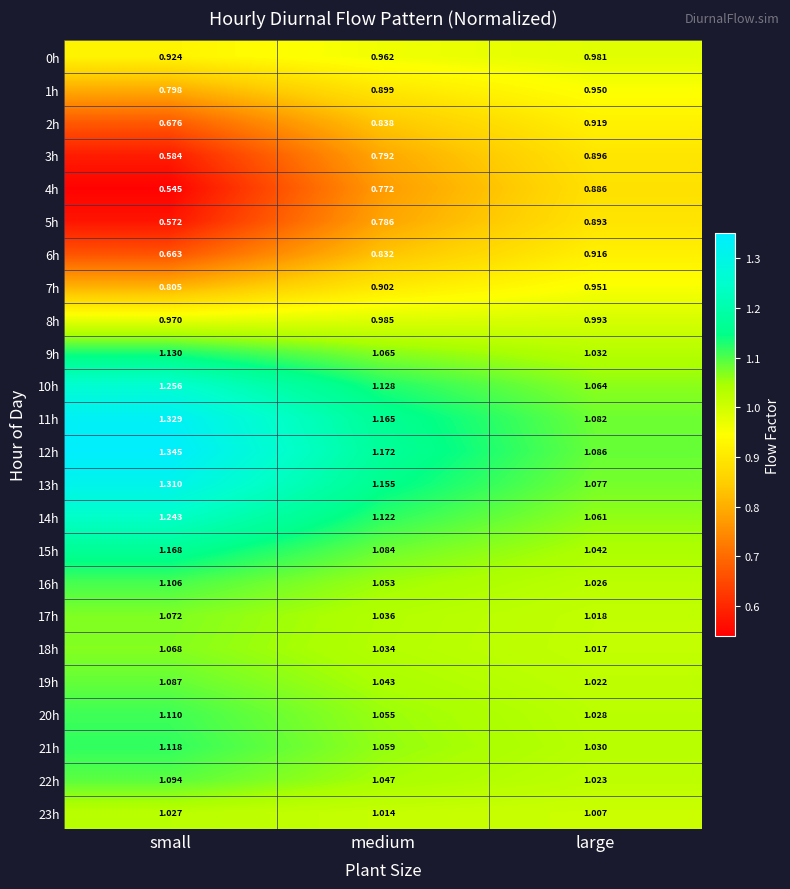

Which series has the largest total across all categories?

12h